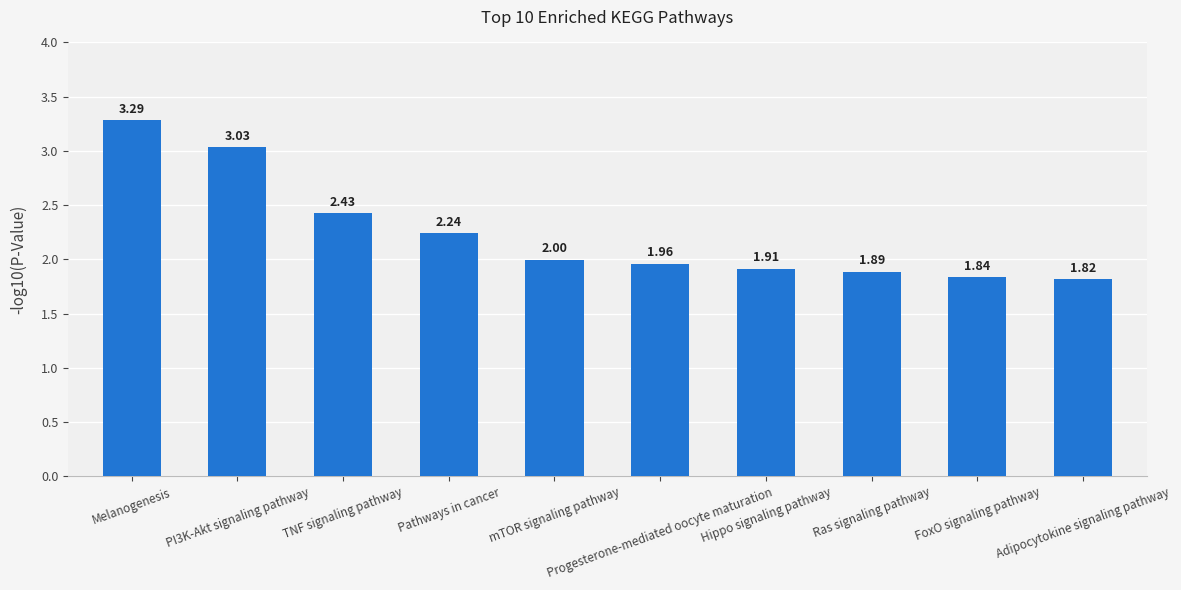

Where is the data nearest to the value 2?

mTOR signaling pathway